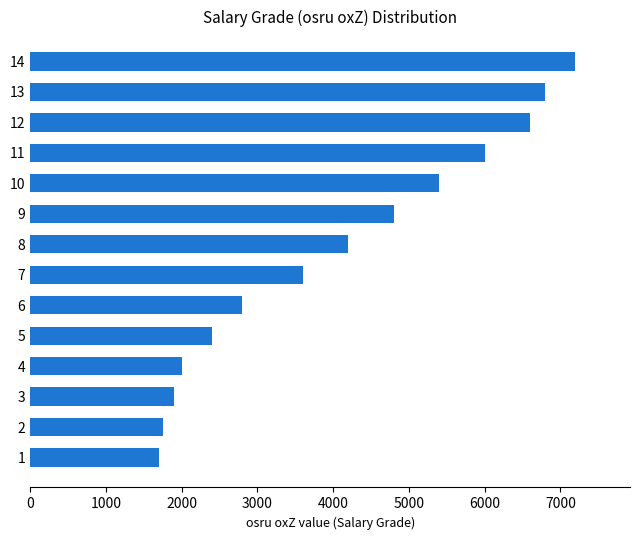

The value at 11 is 6000. True or false?

True